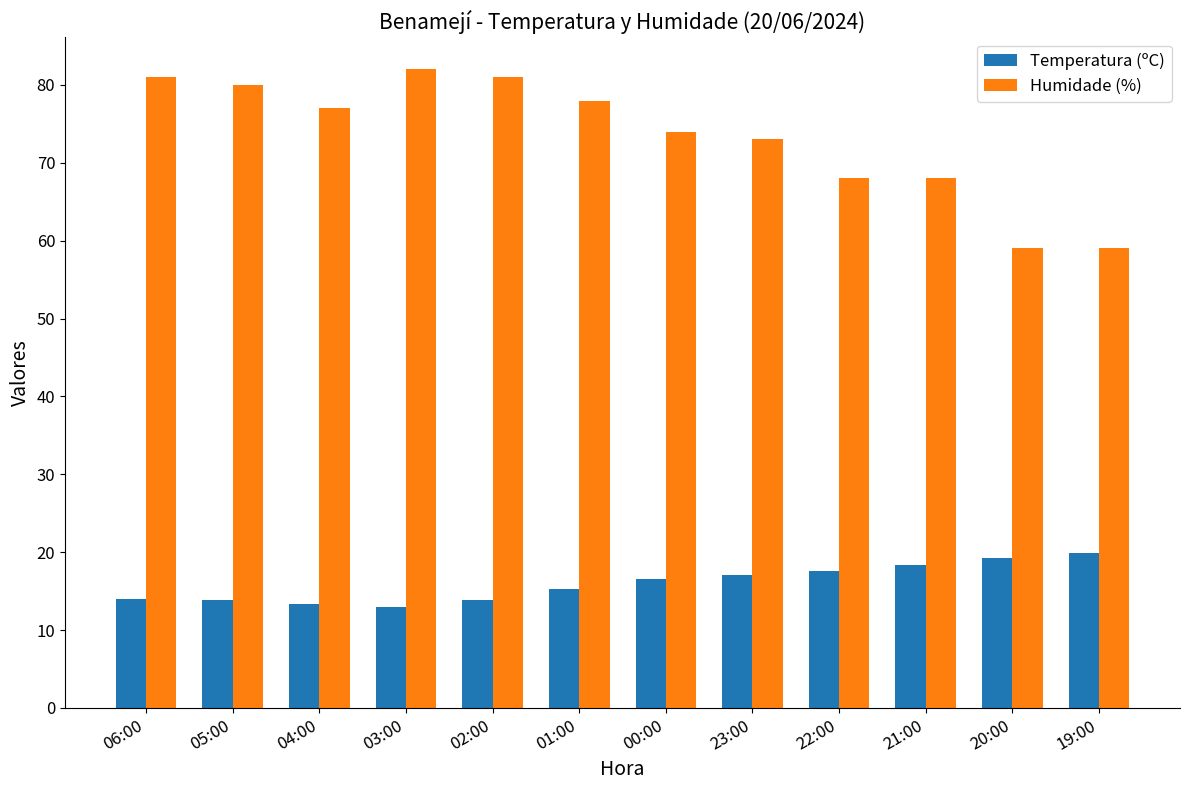

Rank the series at 20:00 from lowest to highest value.

Temperatura (ºC), Humidade (%)